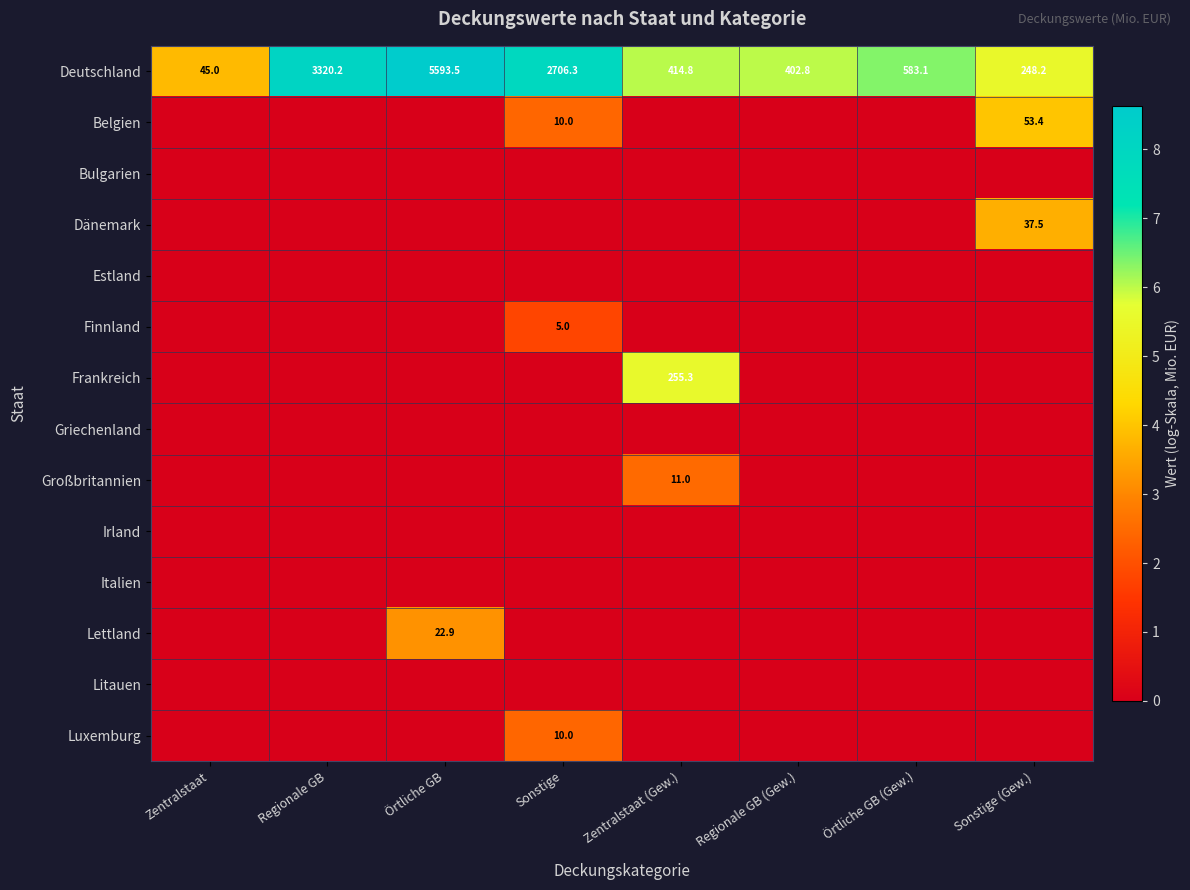

True or false: Finnland has a value of 7.7 at Sonstige.

False